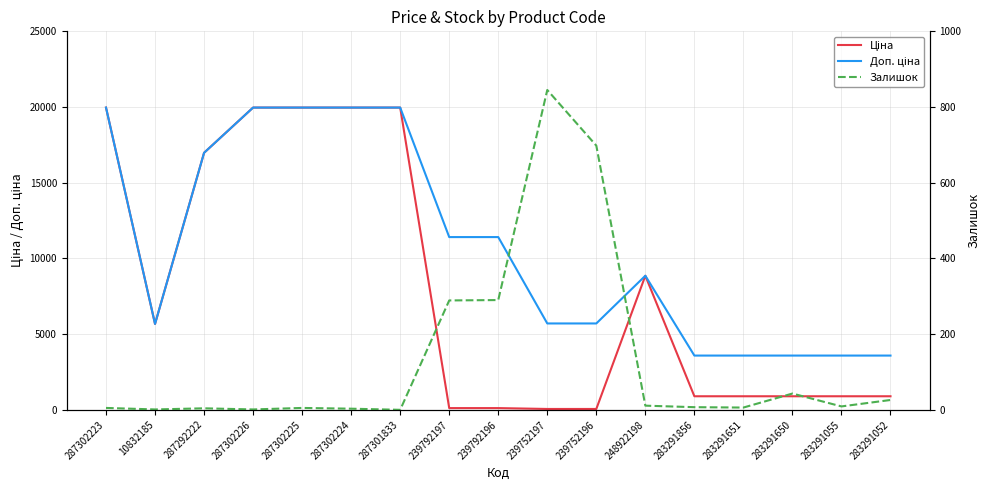

At which category does Ціна reach its first local peak?

248922198